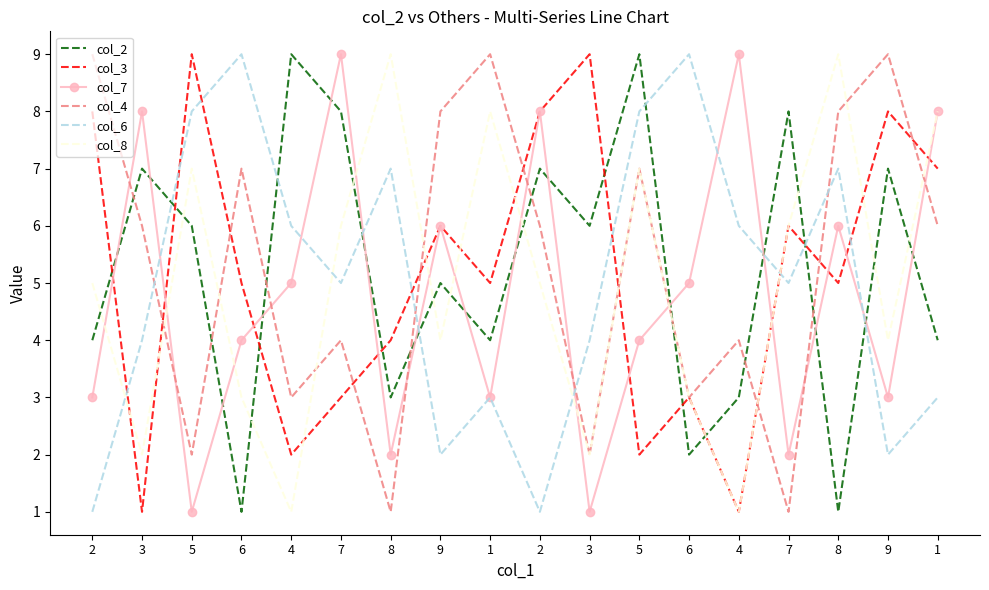

Reading left to right, list all the values displayed in this chart.

col_2: 4	7	6	1	9	8	3	5	4	7	6	9	2	3	8	1	7	4
col_3: 8	1	9	5	2	3	4	6	5	8	9	2	3	1	6	5	8	7
col_7: 3	8	1	4	5	9	2	6	3	8	1	4	5	9	2	6	3	8
col_4: 9	6	2	7	3	4	1	8	9	6	2	7	3	4	1	8	9	6
col_6: 1	4	8	9	6	5	7	2	3	1	4	8	9	6	5	7	2	3
col_8: 5	2	7	3	1	6	9	4	8	5	2	7	3	1	6	9	4	8